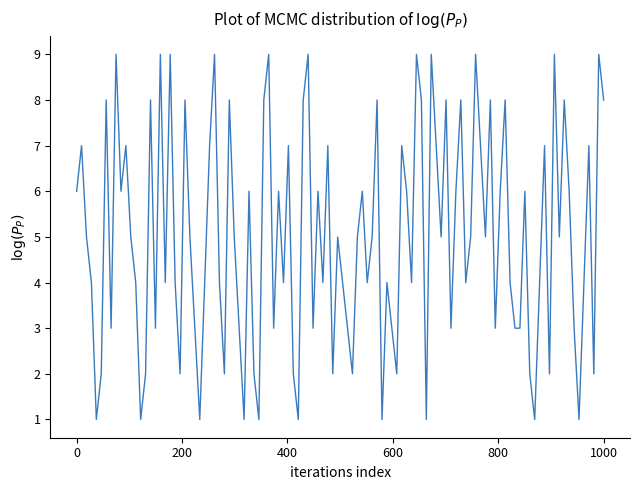

What is the maximum value shown in the chart?

9